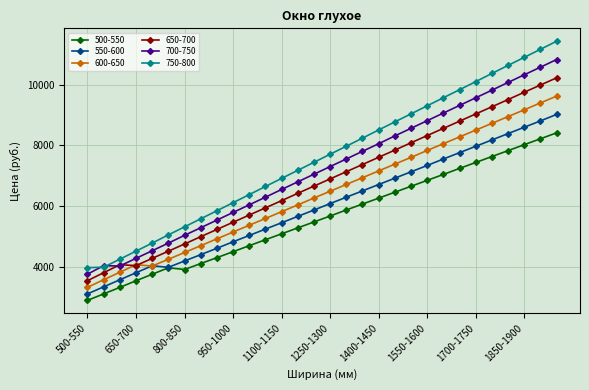

True or false: 500-550 and 600-650 cross at least once.

False